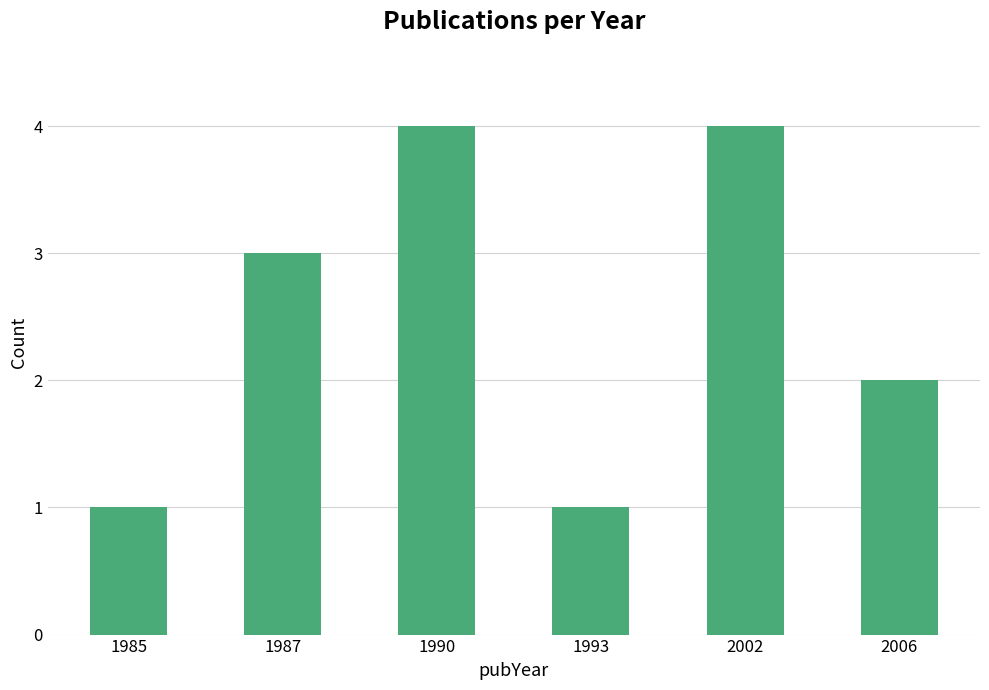

True or false: the data shows 4 at 2002.

True